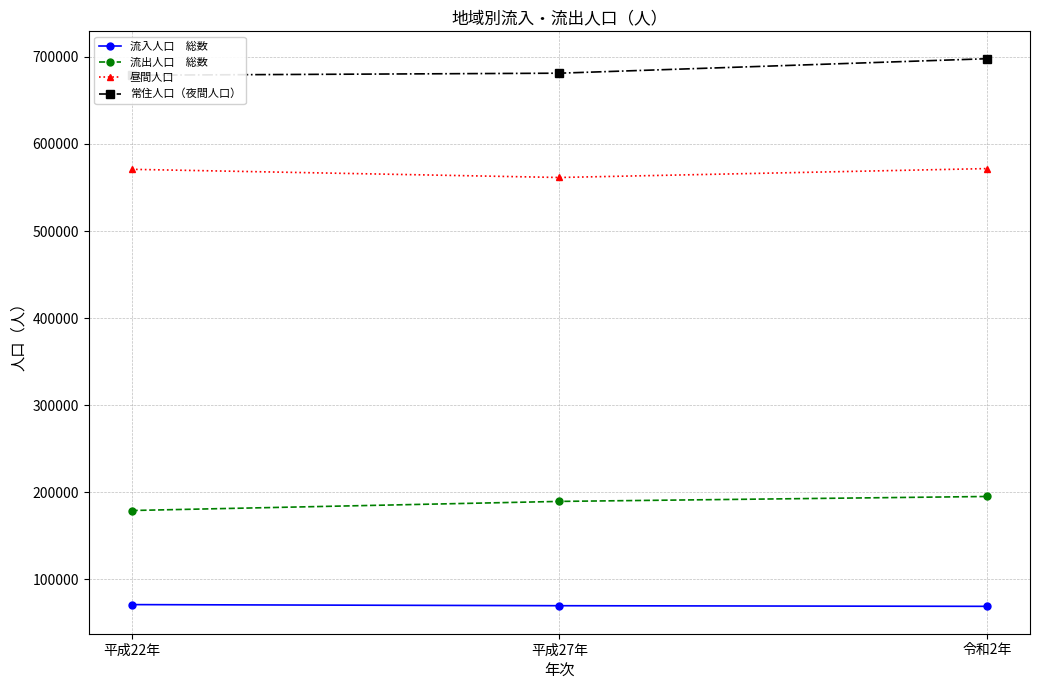

The value of 流出人口　総数 at 平成27年 is 189358. True or false?

True